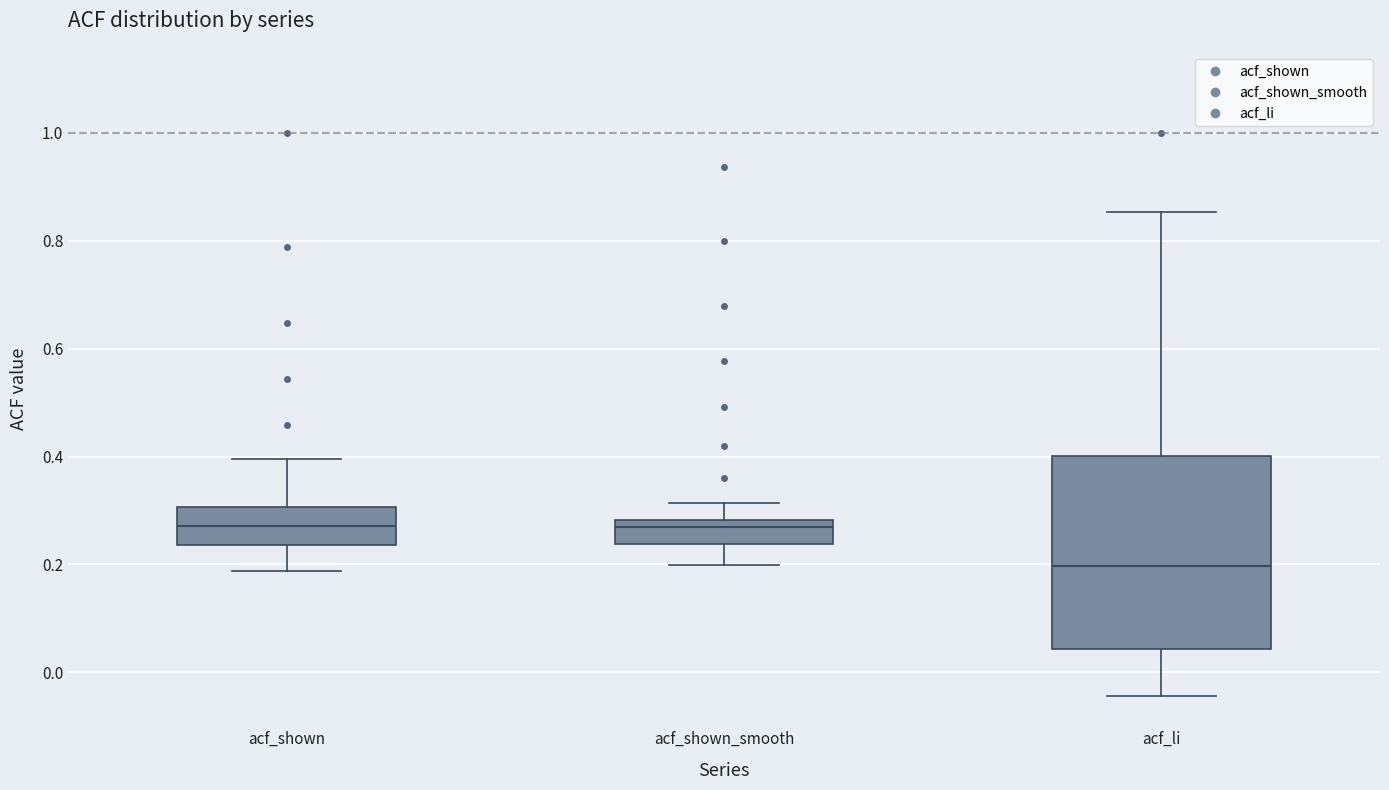

Reading left to right, read every box against the y-axis: the position of its median line, the range the box covers, and the ends of its whiskers. The values are not printed on the chart, so give them approximately, as read against the axis.

acf_shown: median 0.28, box 0.24 to 0.30, whiskers 0.18 to 0.40
acf_shown_smooth: median 0.26, box 0.24 to 0.28, whiskers 0.20 to 0.32
acf_li: median 0.20, box 0.04 to 0.40, whiskers -0.04 to 0.86